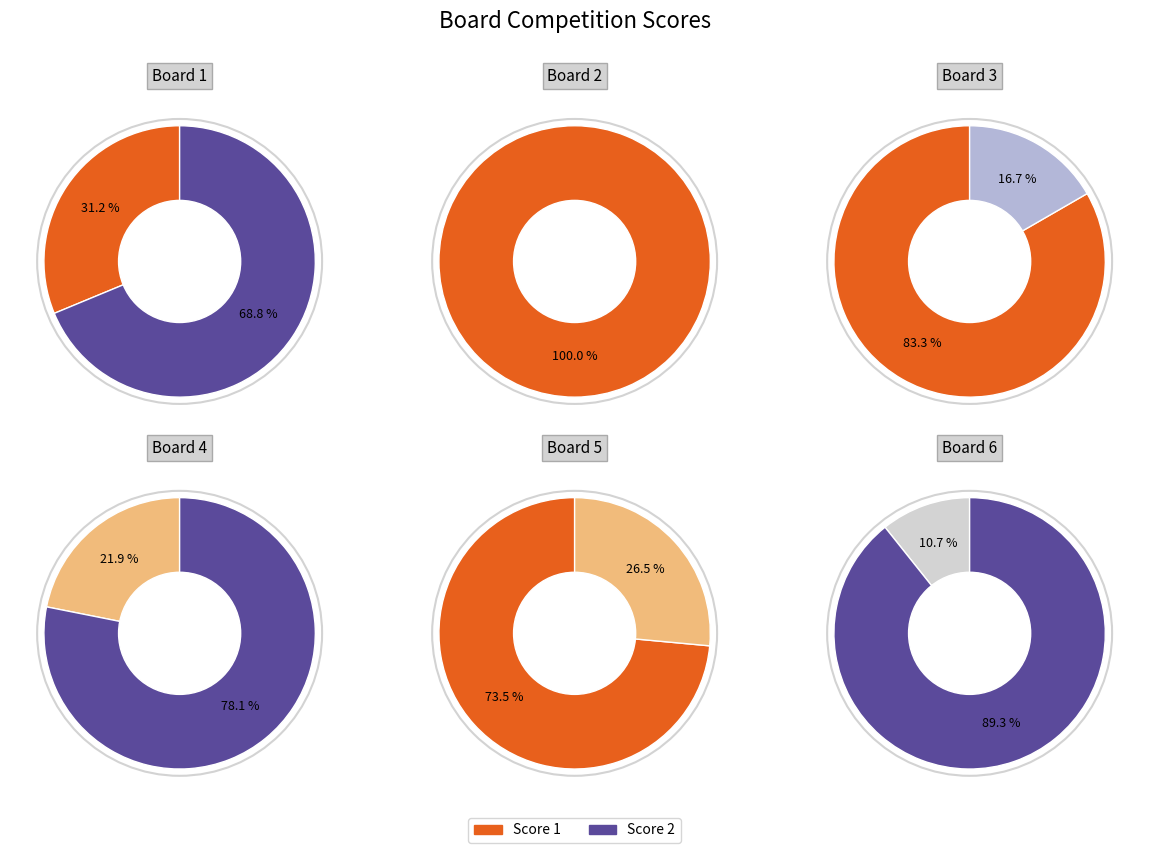

Which series changed the most between Board 1 and Board 3?

Score 2